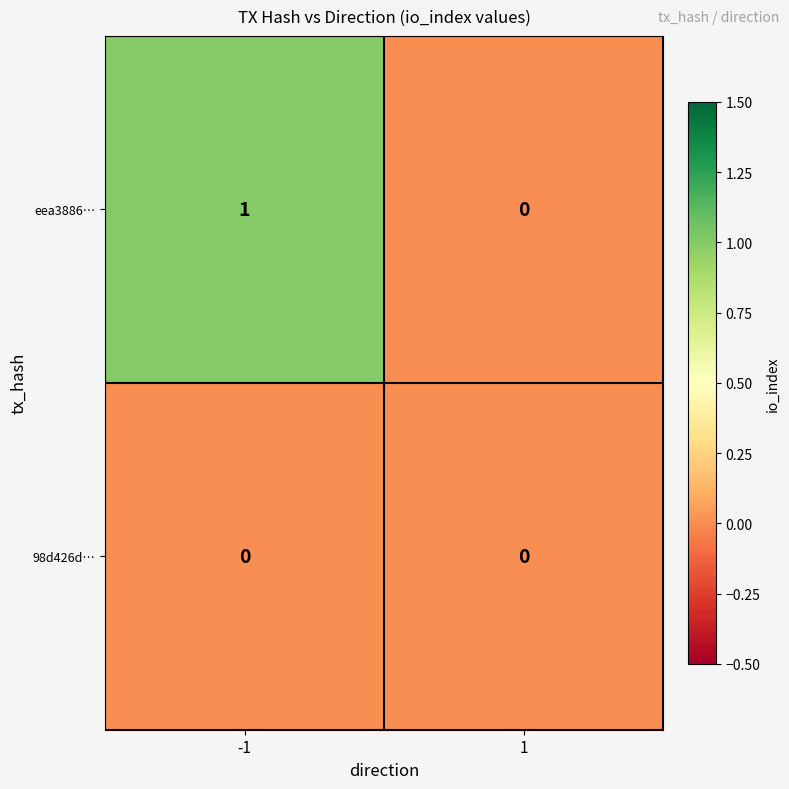

Reading right to left, what are all the values shown in this chart?

eea3886…: 1=0	-1=1
98d426d…: 1=0	-1=0